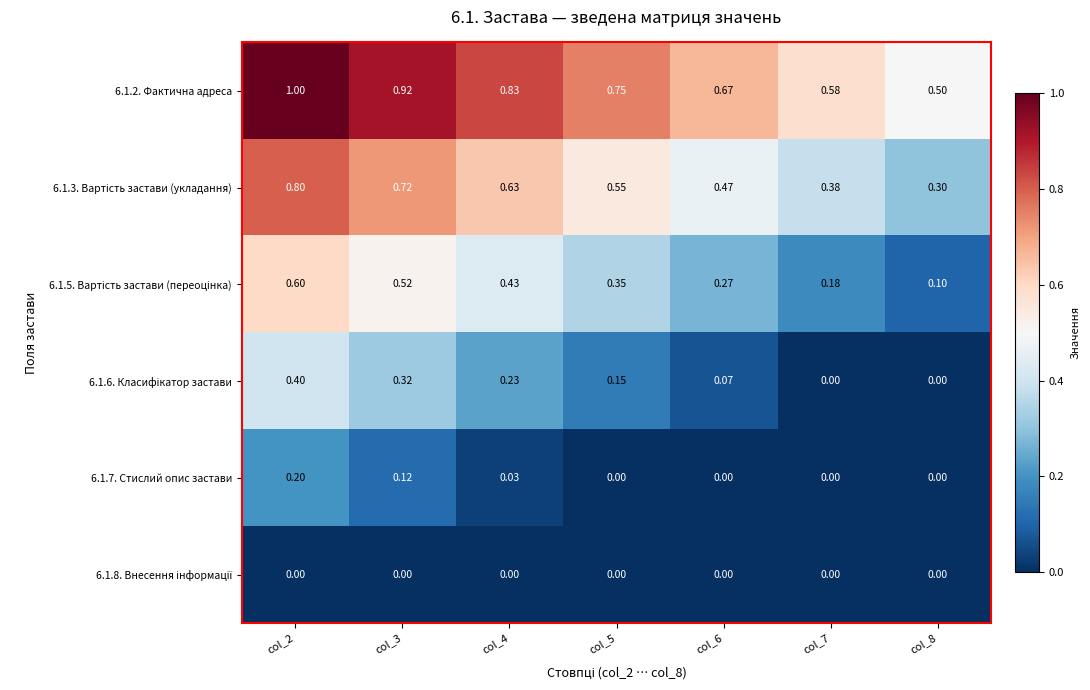

What is the total value across all series at col_5?

1.8